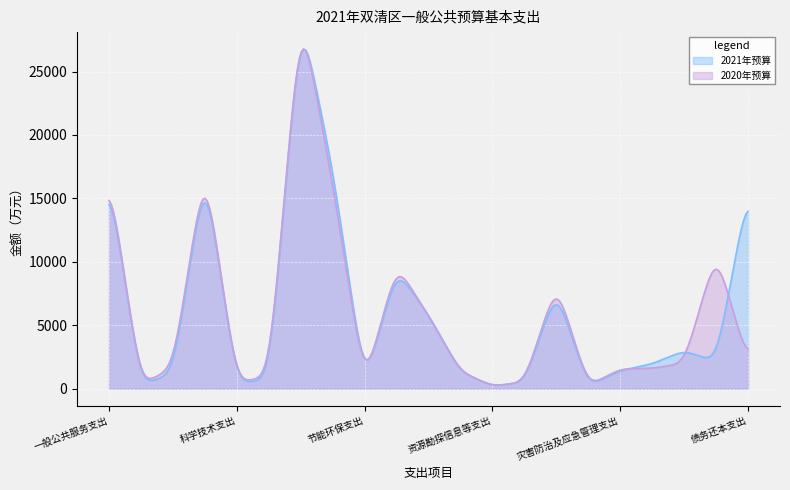

What is the greatest value displayed?

26773.2